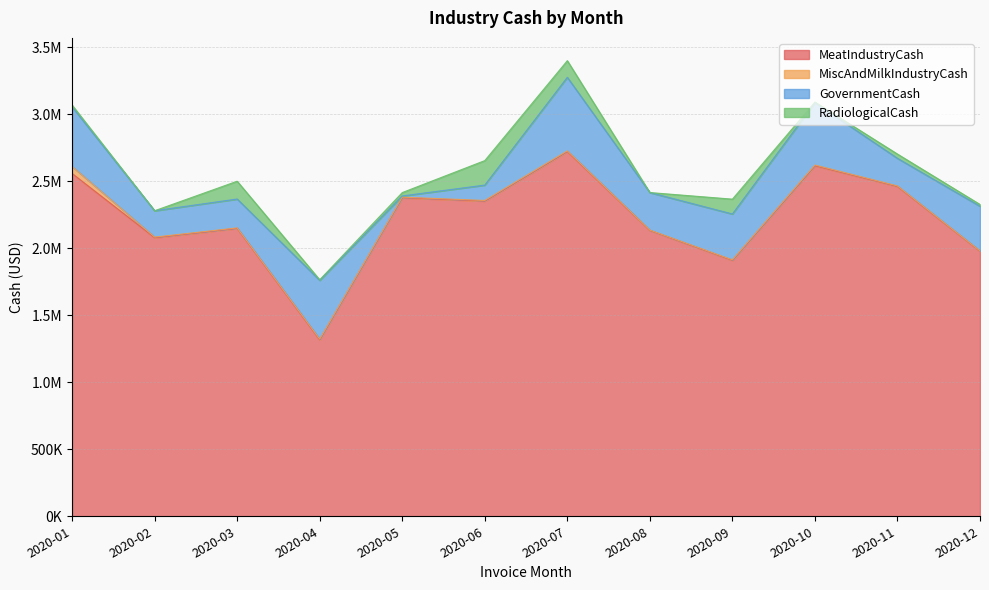

At which category is the sum across all series the highest?

2020-07